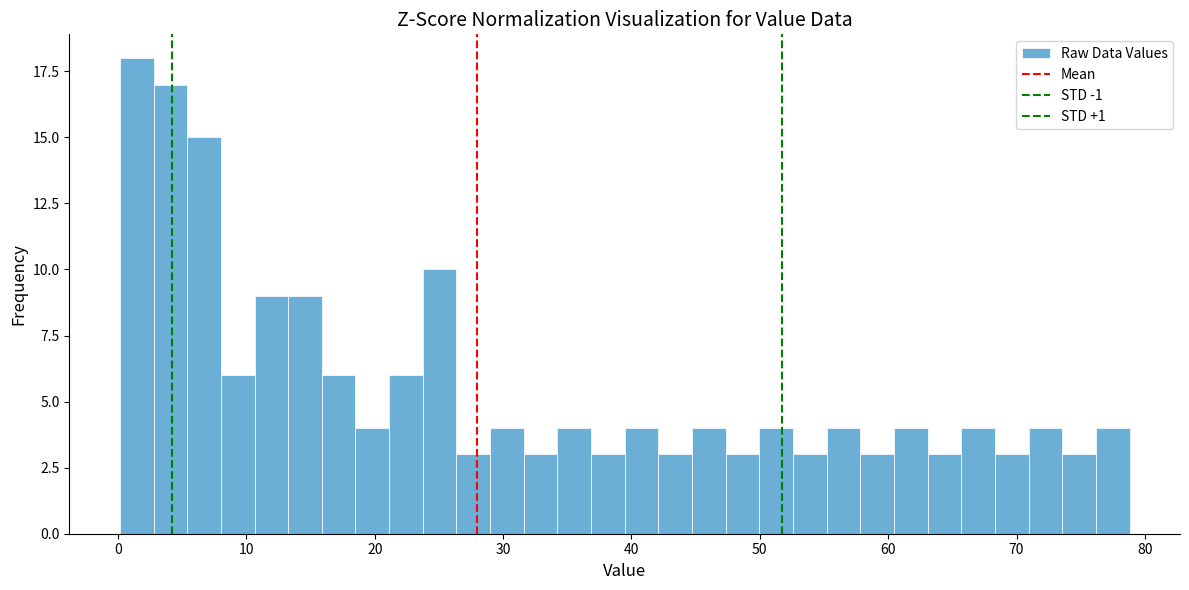

Read against the x-axis, roughly where is the centre of the tallest bar?

1